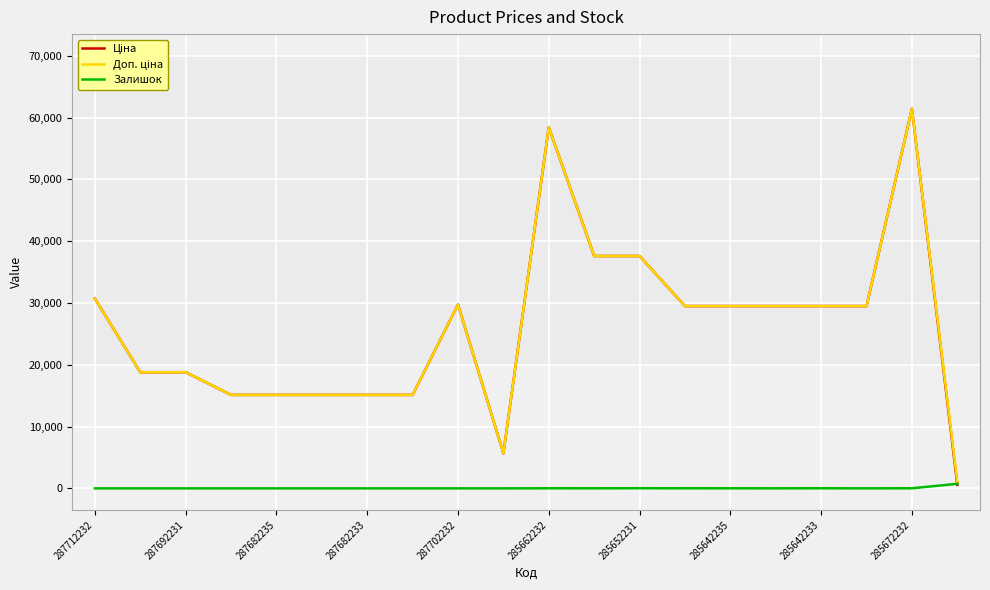

Is this an area chart (filled region under the line)?

No